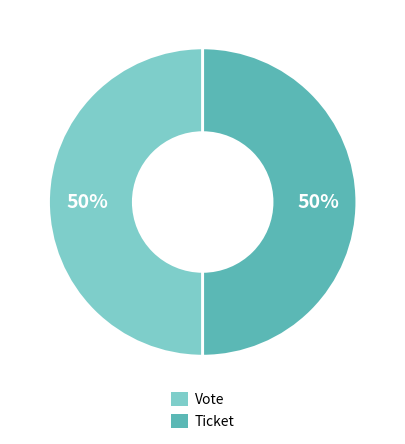

To the nearest percent, what is the combined percentage of Ticket and Vote?

100%